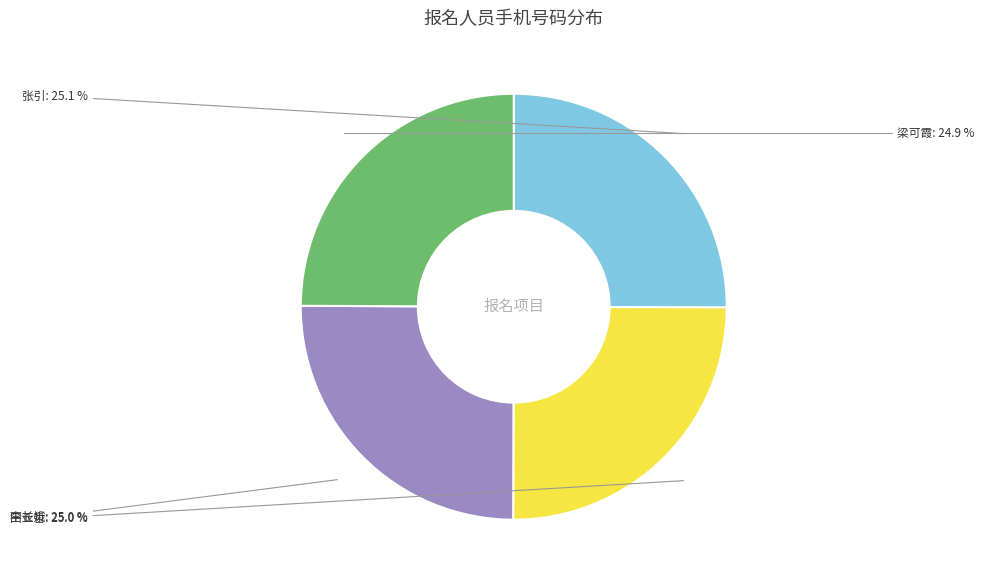

How much of the chart is everything except 梁可霞?

75.1%